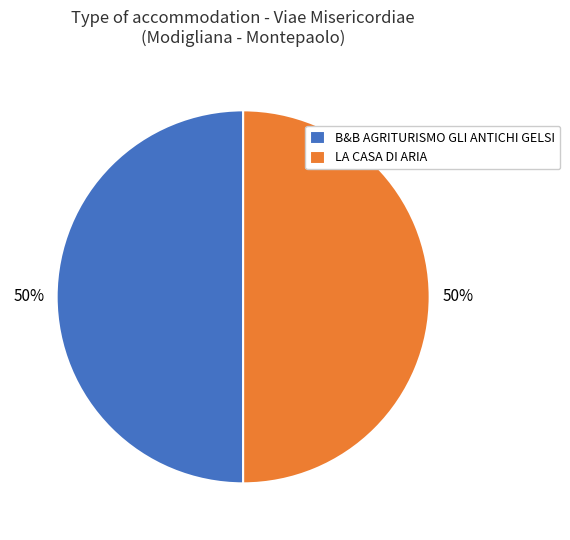

Is it true that B&B AGRITURISMO GLI ANTICHI GELSI is 42% of the pie?

False